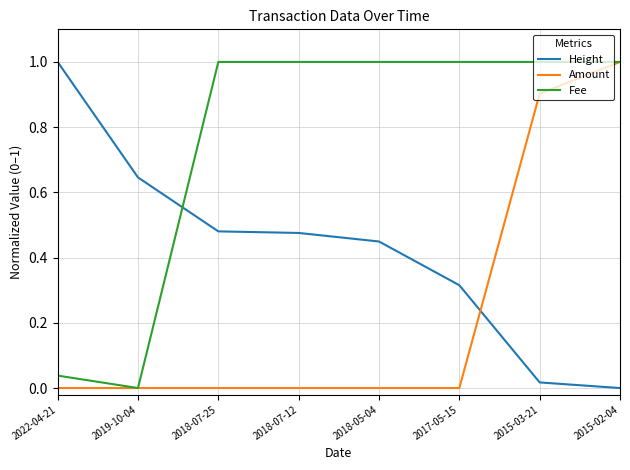

How many intersections are there between Amount and Height?

1